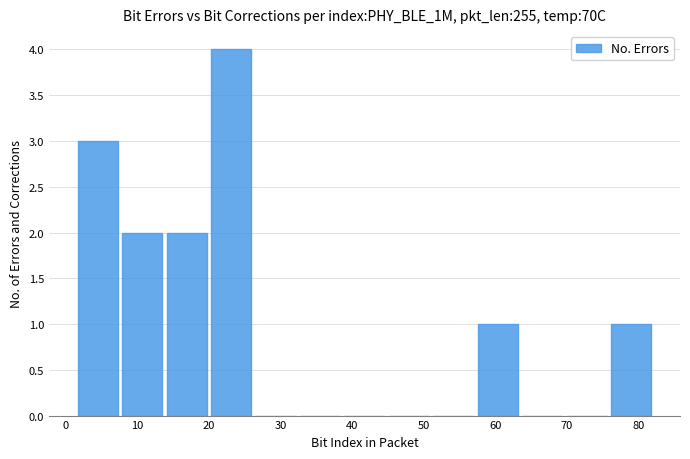

How tall is the bar that spans 20 to 27 on the x-axis? Neither the bar edges nor the heights are printed on the chart, so give them approximately, as read against the axes.

4